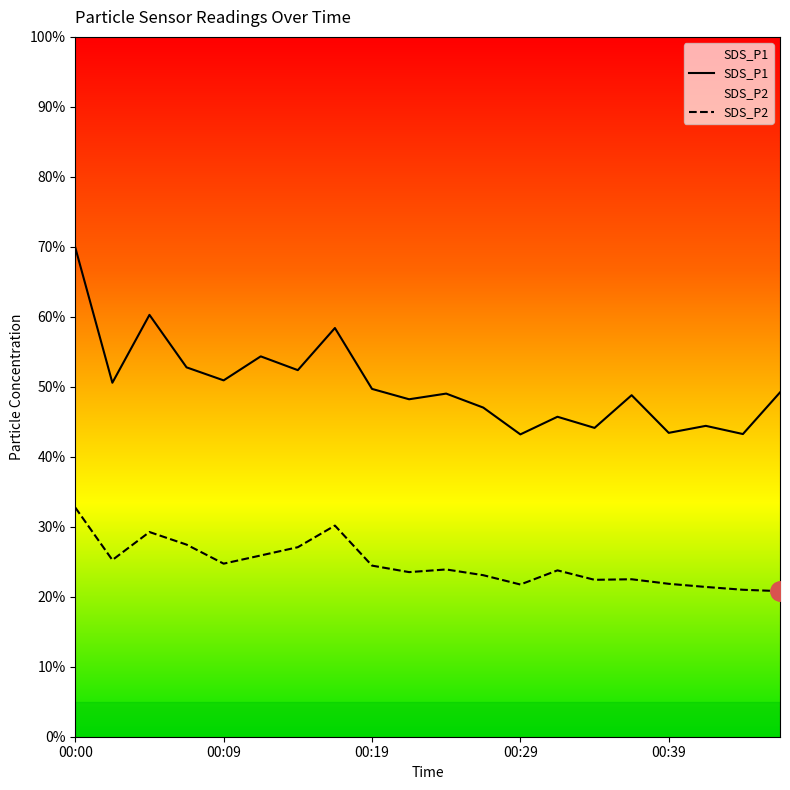

True or false: SDS_P2 and SDS_P1 intersect in this chart.

False